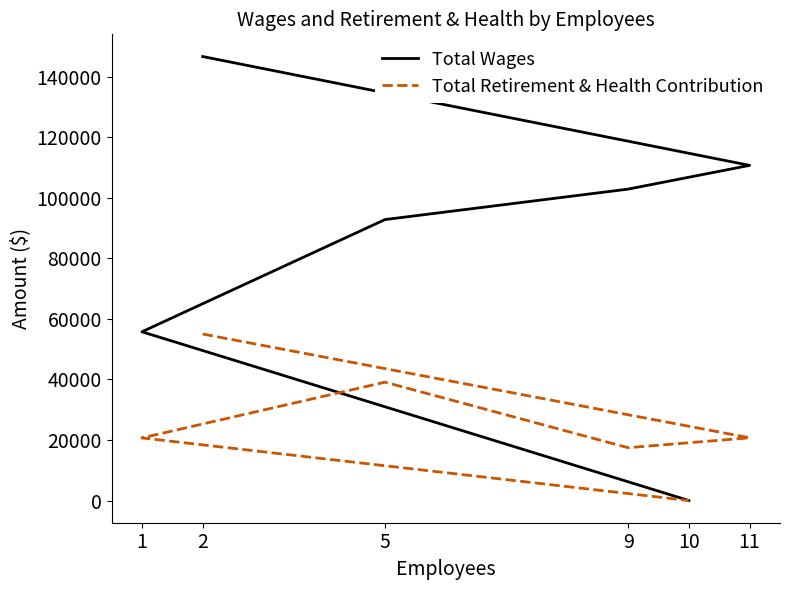

Which series has the largest total across all categories?

Total Wages